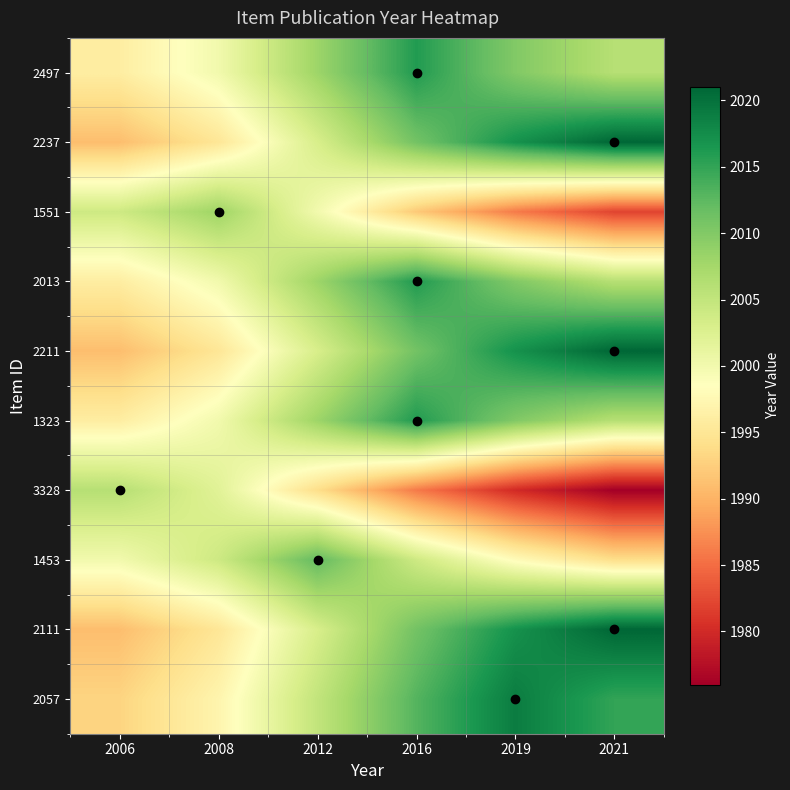

Reading left to right, extract all data points from this chart.

2497: 2006=1996	2008=2000	2012=2008	2016=2016	2019=2010	2021=2006
2237: 2006=1991	2008=1995	2012=2003	2016=2011	2019=2017	2021=2021
1551: 2006=2004	2008=2008	2012=2000	2016=1992	2019=1986	2021=1982
2013: 2006=1996	2008=2000	2012=2008	2016=2016	2019=2010	2021=2006
2211: 2006=1991	2008=1995	2012=2003	2016=2011	2019=2017	2021=2021
1323: 2006=1996	2008=2000	2012=2008	2016=2016	2019=2010	2021=2006
3328: 2006=2006	2008=2002	2012=1994	2016=1986	2019=1980	2021=1976
1453: 2006=2000	2008=2004	2012=2012	2016=2004	2019=1998	2021=1994
2111: 2006=1991	2008=1995	2012=2003	2016=2011	2019=2017	2021=2021
2057: 2006=1993	2008=1997	2012=2005	2016=2013	2019=2019	2021=2015